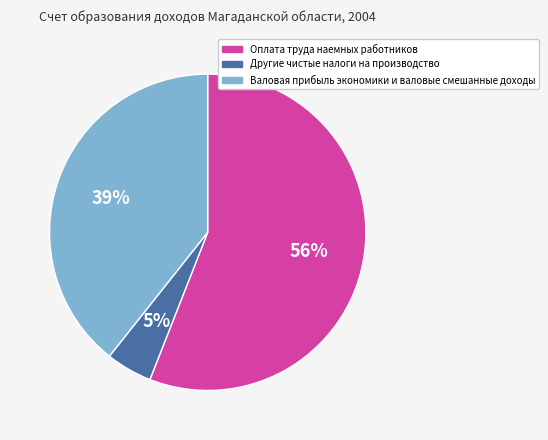

To the nearest percent, what is the average slice percentage?

33%